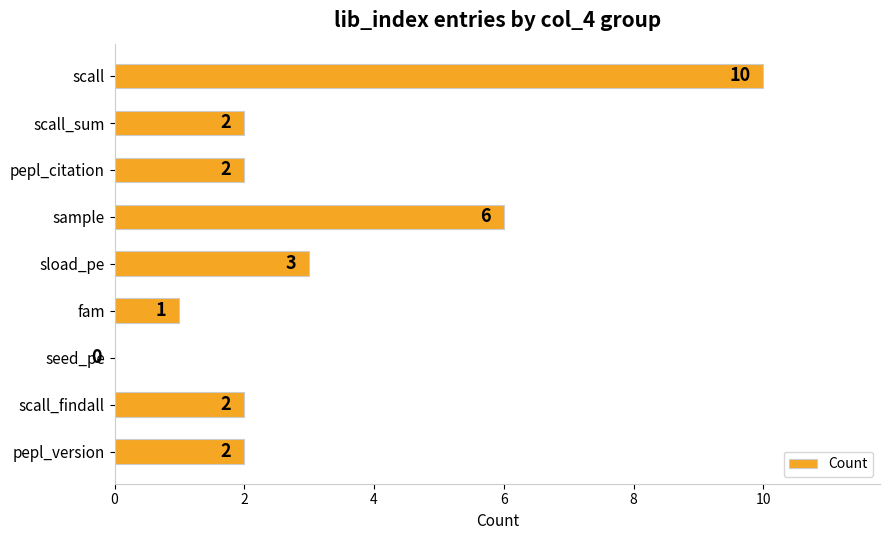

Reading bottom to top, list all the values displayed in this chart.

pepl_version=2	scall_findall=2	seed_pe=0	fam=1	sload_pe=3	sample=6	pepl_citation=2	scall_sum=2	scall=10